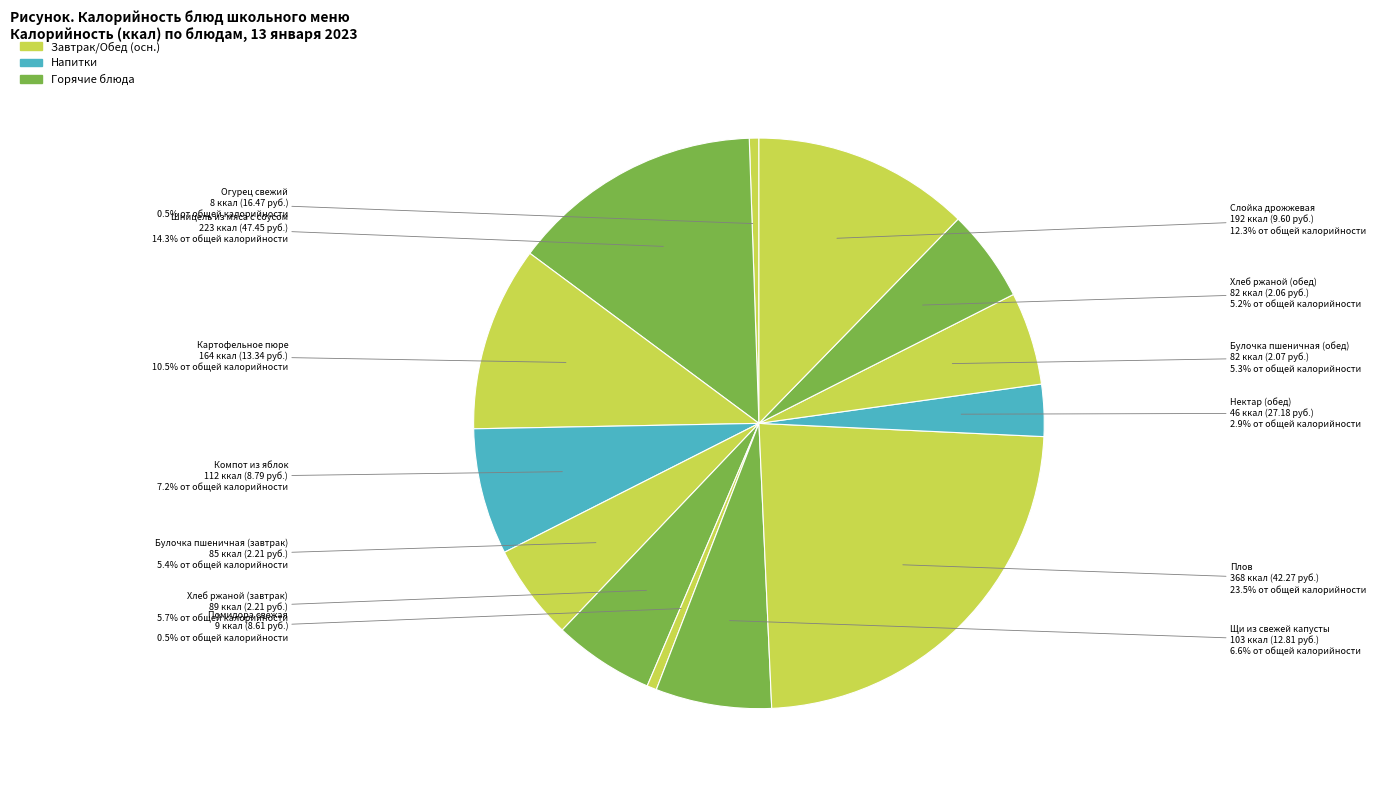

Is there any slice that represents more than half of the pie?

No